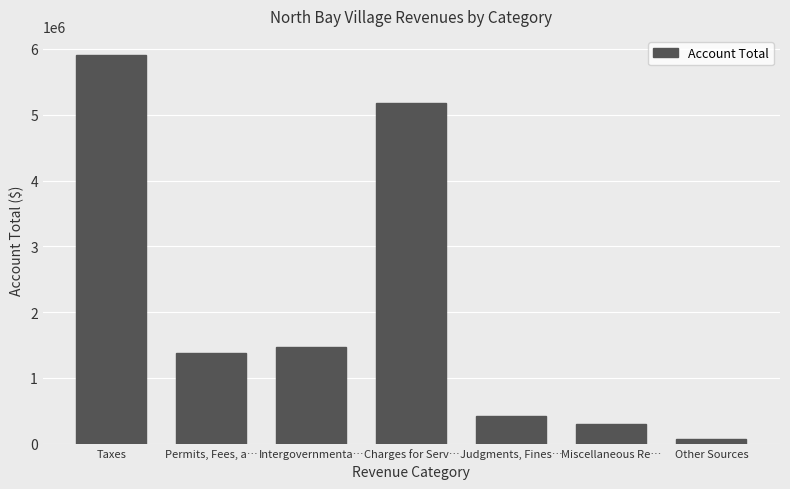

What is the greatest value displayed?

5903646